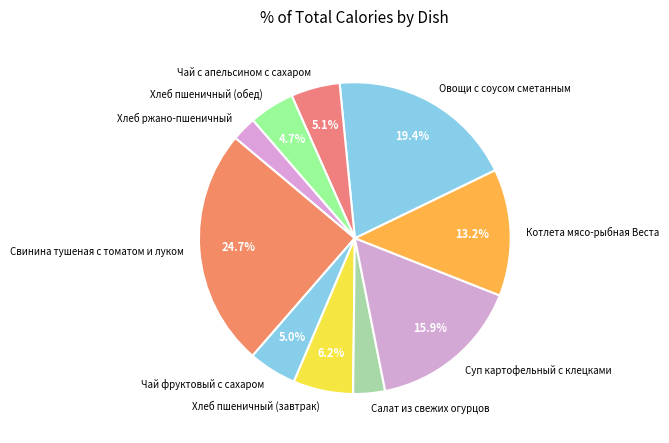

Which slice is the largest?

Свинина тушеная с томатом и луком